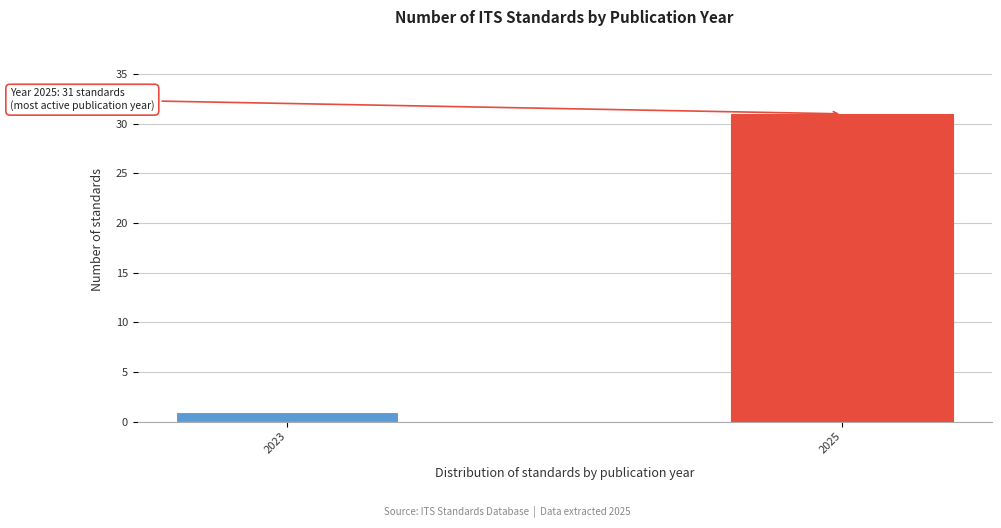

Reading left to right, list all the values displayed in this chart.

1	31